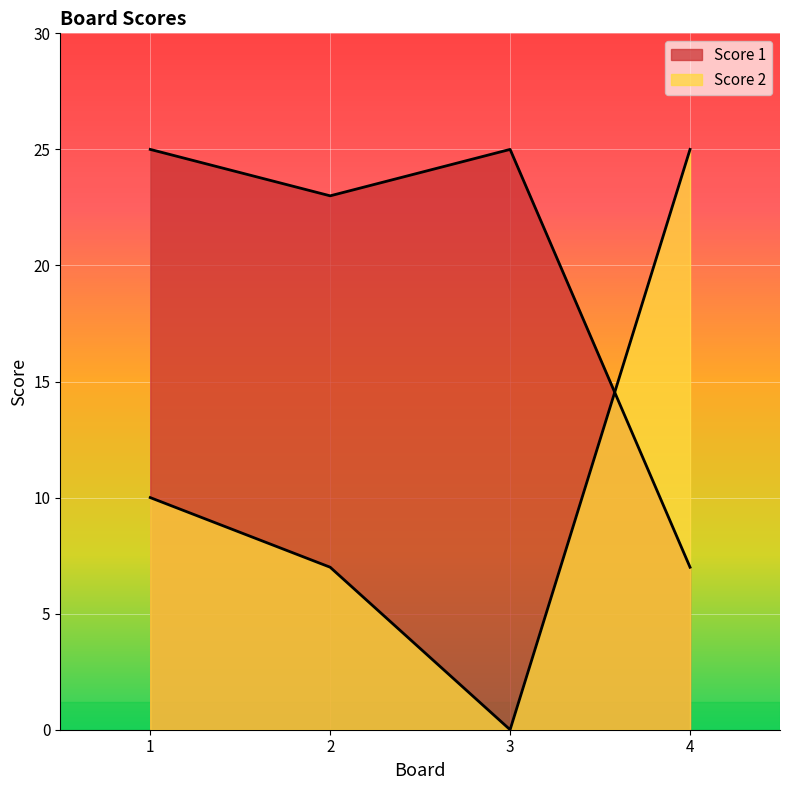

How many lines are shown in the chart?

2